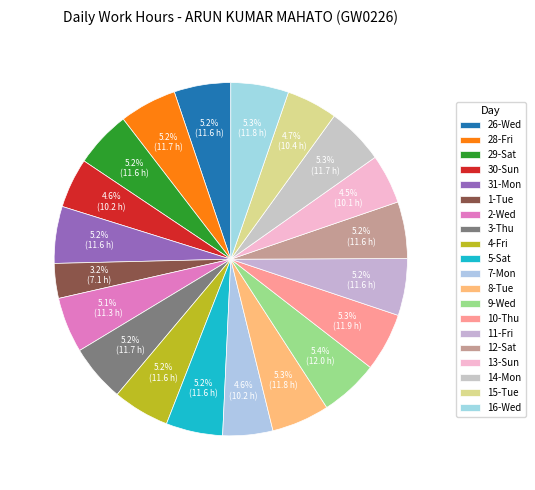

How many segments does this pie chart have?

20